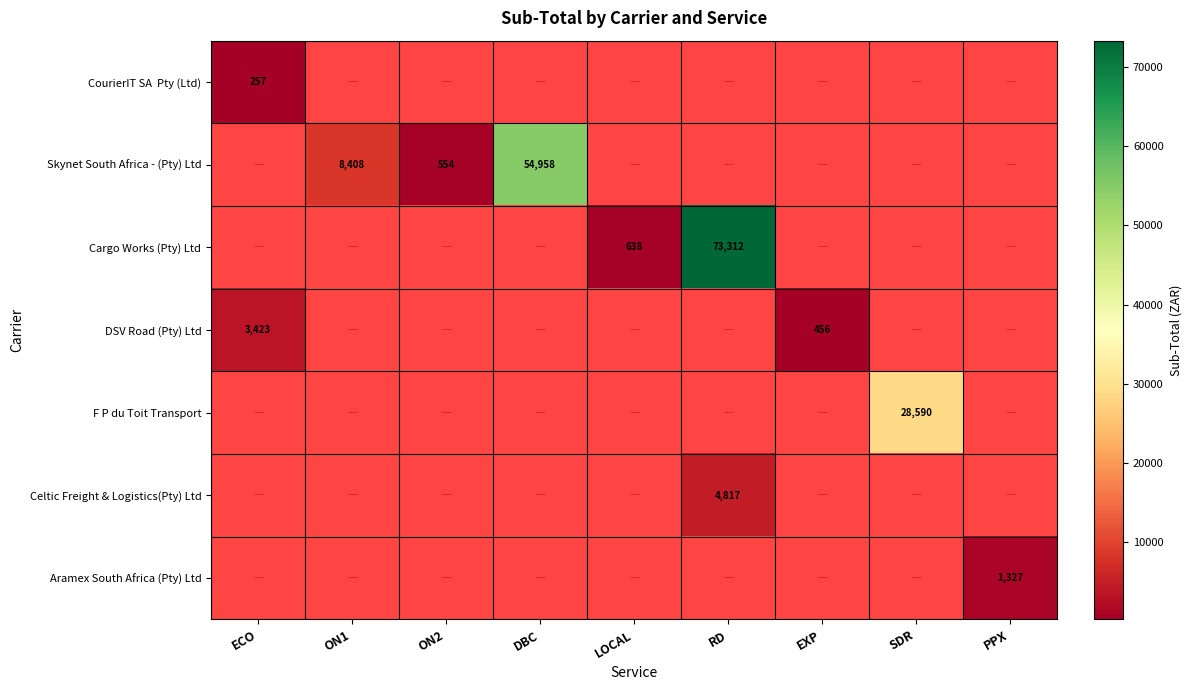

The F P du Toit Transport series shows 17598.8 at SDR. True or false?

False